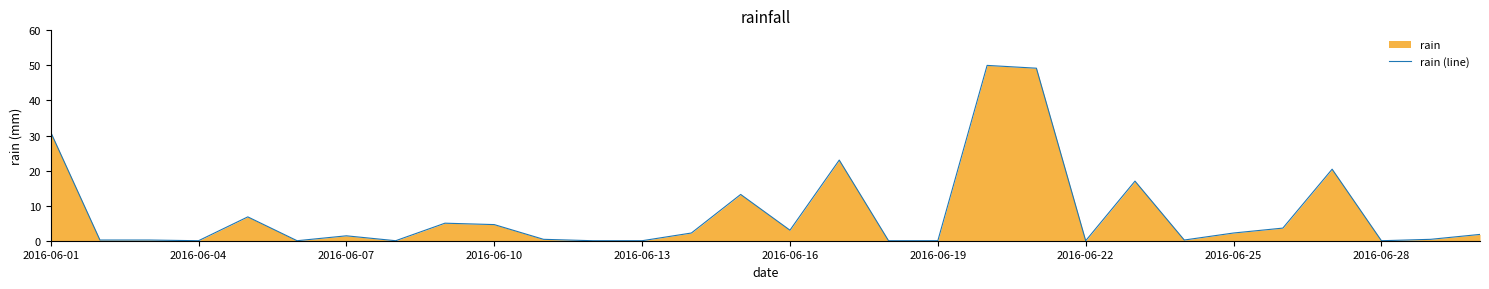

What is the greatest value displayed?

50.0